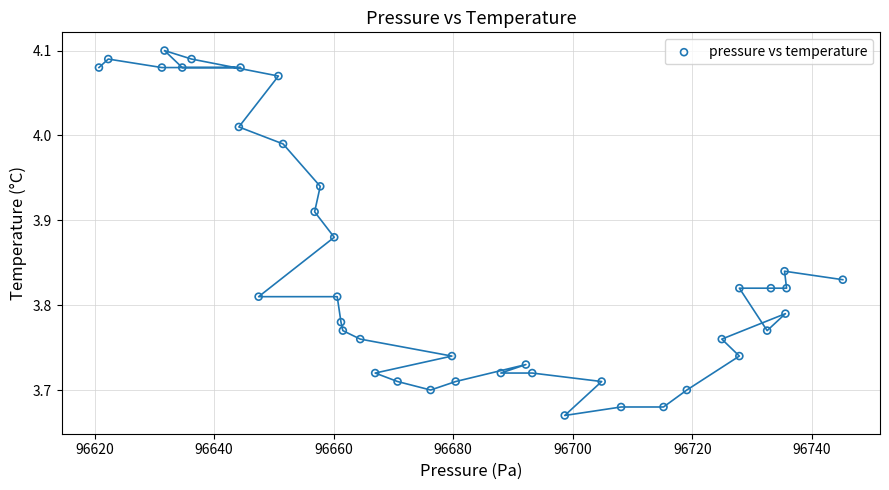

What is the range of X values (max minus min)?

124.5